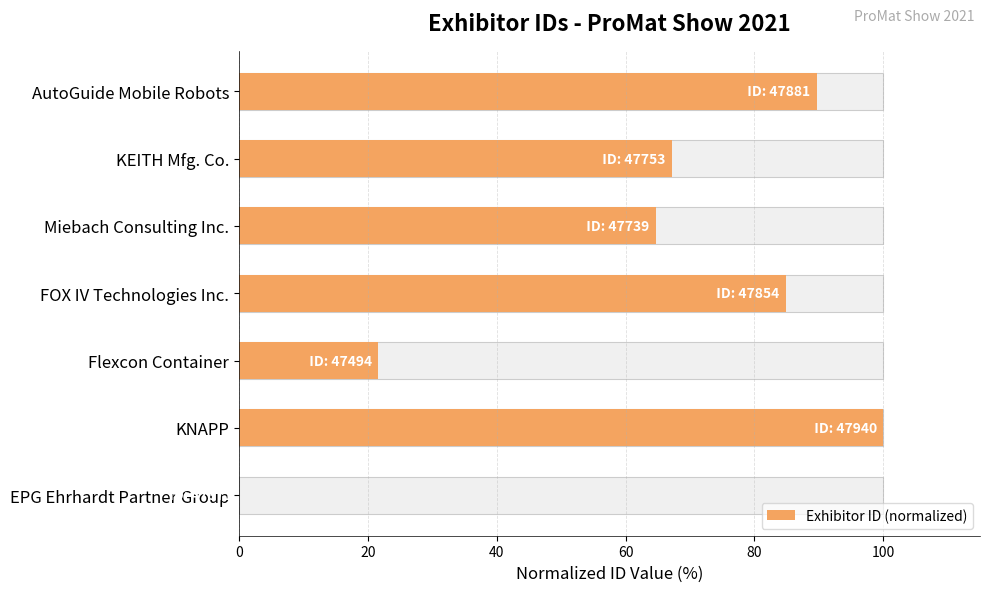

Reading left to right, list all the values displayed in this chart.

0.0	100.0	21.6	84.9	64.7	67.1	89.6